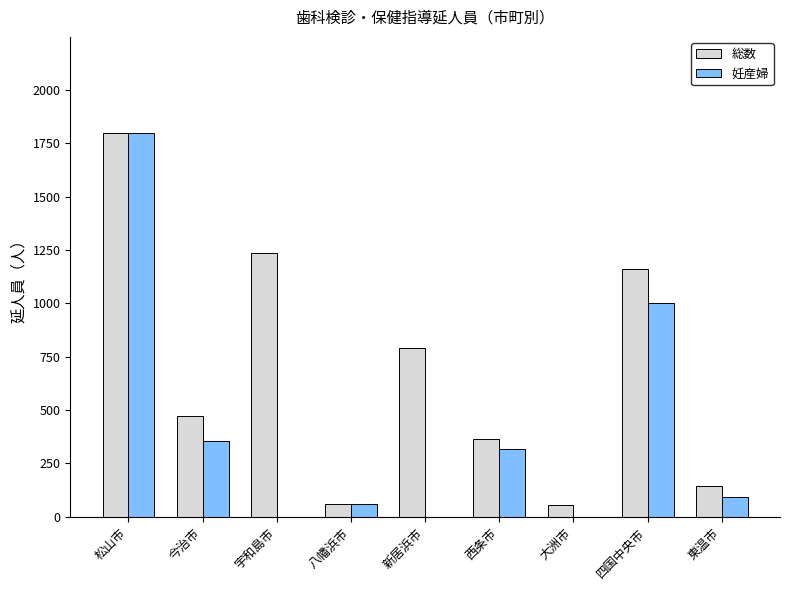

At which label does 妊産婦 reach its peak?

松山市